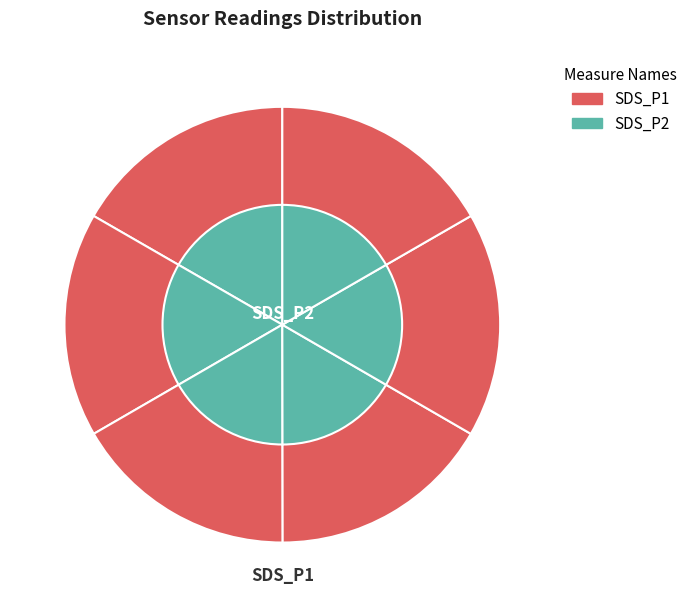

Rank the categories by value from lowest to highest.

SDS_P2, SDS_P1